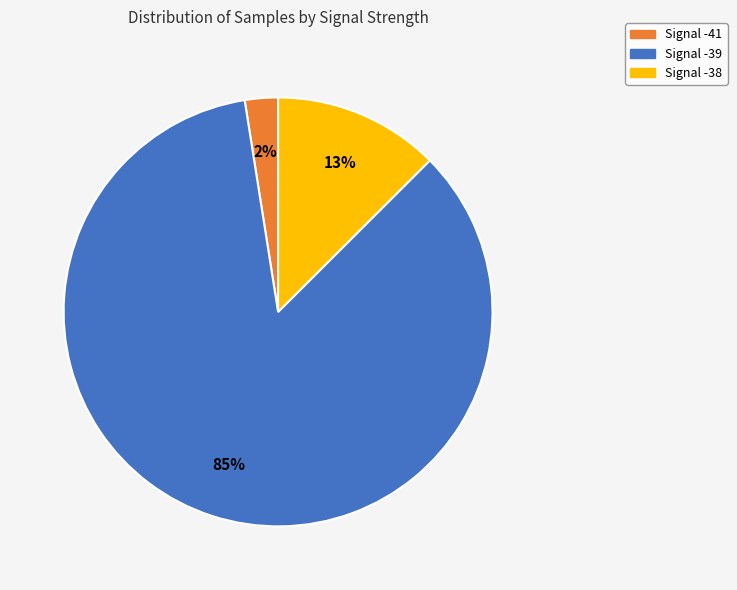

Is there any slice that represents more than half of the pie?

Yes